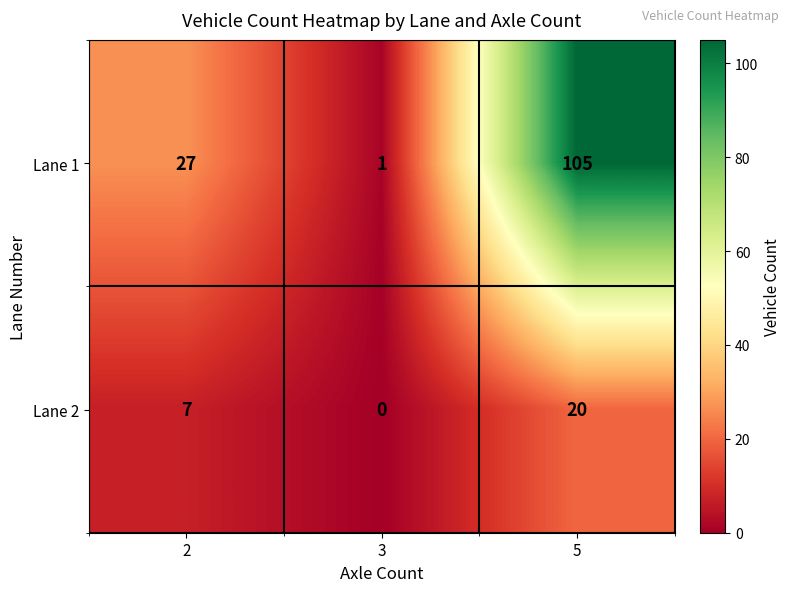

What is the total value across all series at 5?

125